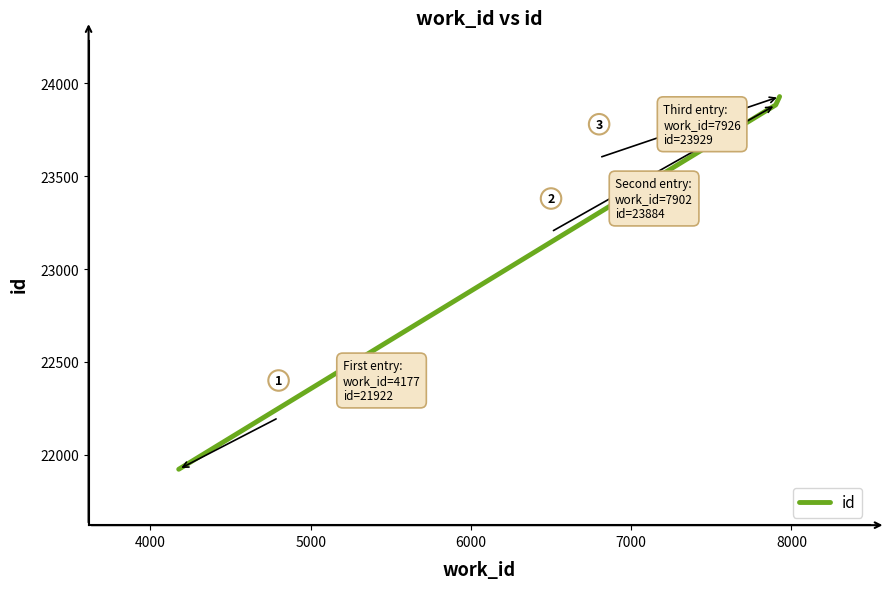

Reading left to right, extract all data points from this chart.

21922	23884	23929